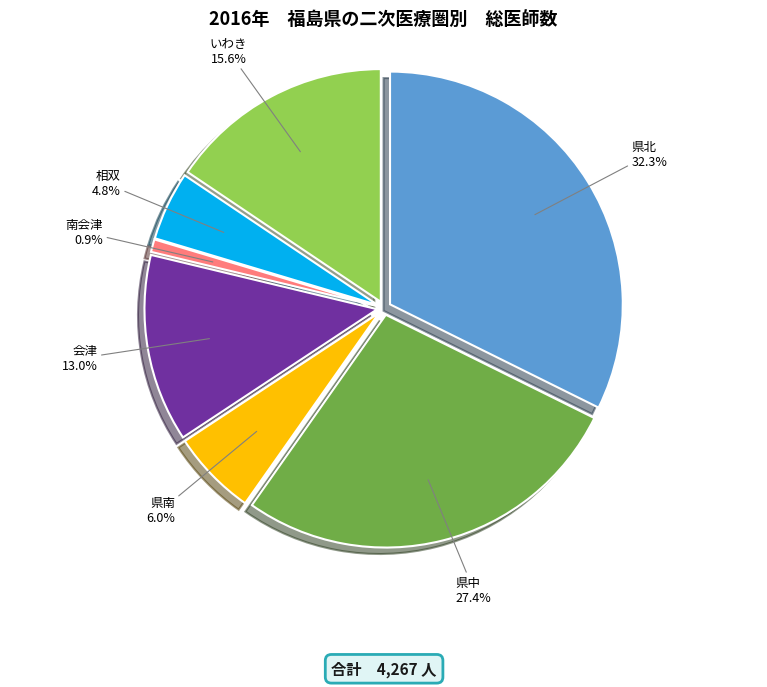

Between 相双 and いわき, which is larger?

いわき